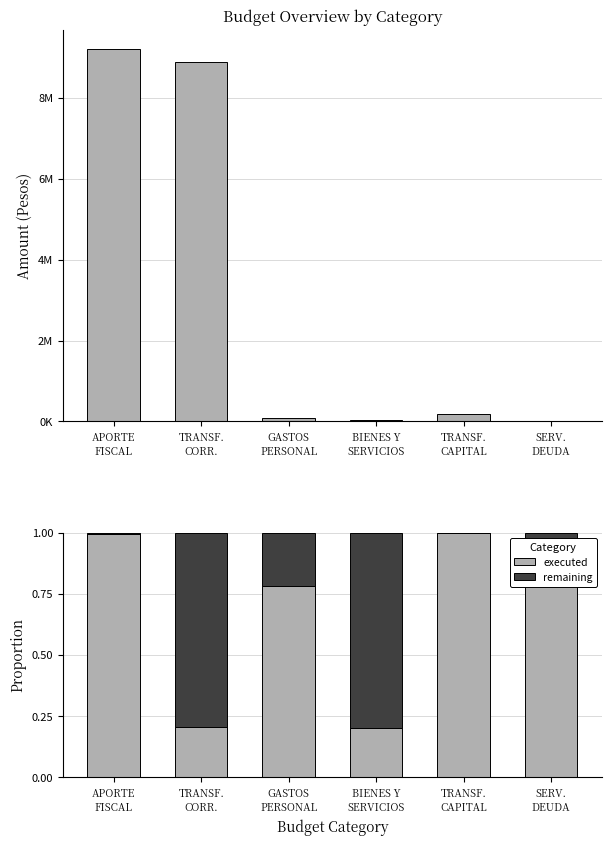

Reading right to left, transcribe all the data shown in this chart.

Presupuesto Vigente: SERV.
DEUDA=214.0	TRANSF.
CAPITAL=188835.0	BIENES Y
SERVICIOS=42943.0	GASTOS
PERSONAL=91208.0	TRANSF.
CORR.=8890229.0	APORTE
FISCAL=9213419.0
Ejecucion Acumulada: SERV.
DEUDA=1.0	TRANSF.
CAPITAL=1.0	BIENES Y
SERVICIOS=0.2	GASTOS
PERSONAL=0.8	TRANSF.
CORR.=0.2	APORTE
FISCAL=1.0
Presupuesto Restante: SERV.
DEUDA=0.0	TRANSF.
CAPITAL=0.0	BIENES Y
SERVICIOS=0.8	GASTOS
PERSONAL=0.2	TRANSF.
CORR.=0.8	APORTE
FISCAL=0.0